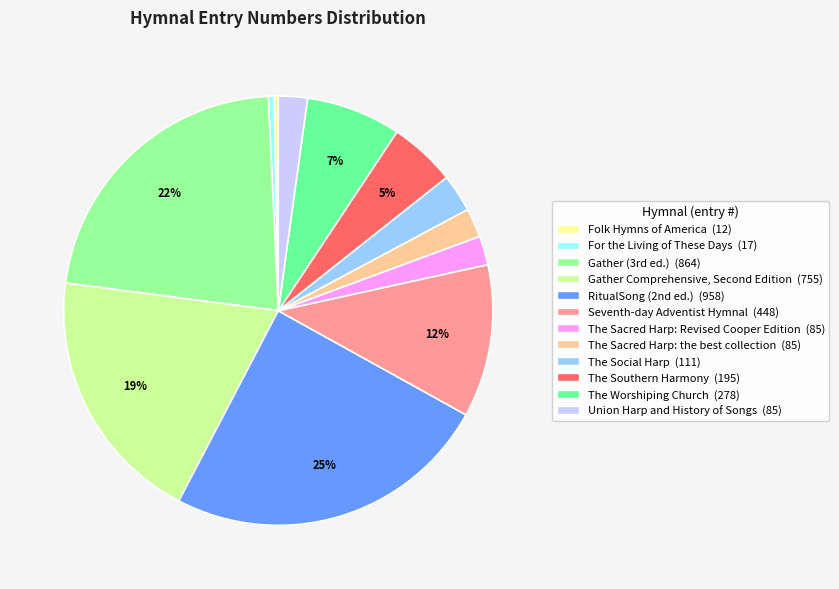

Which slice is the largest?

RitualSong (2nd ed.)